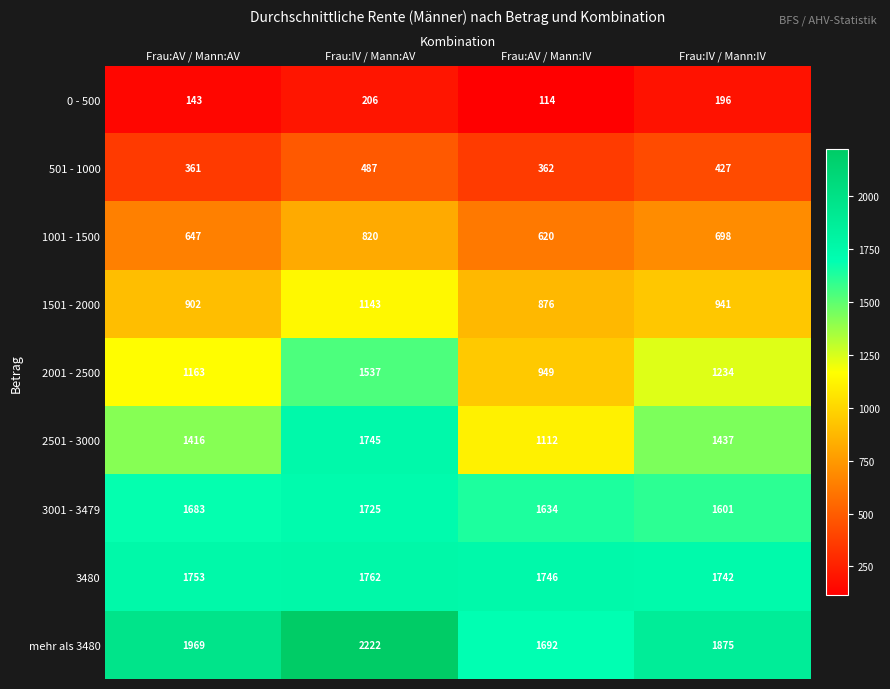

What is the difference between the 501 - 1000 values at Frau:IV / Mann:AV and Frau:IV / Mann:IV?

60